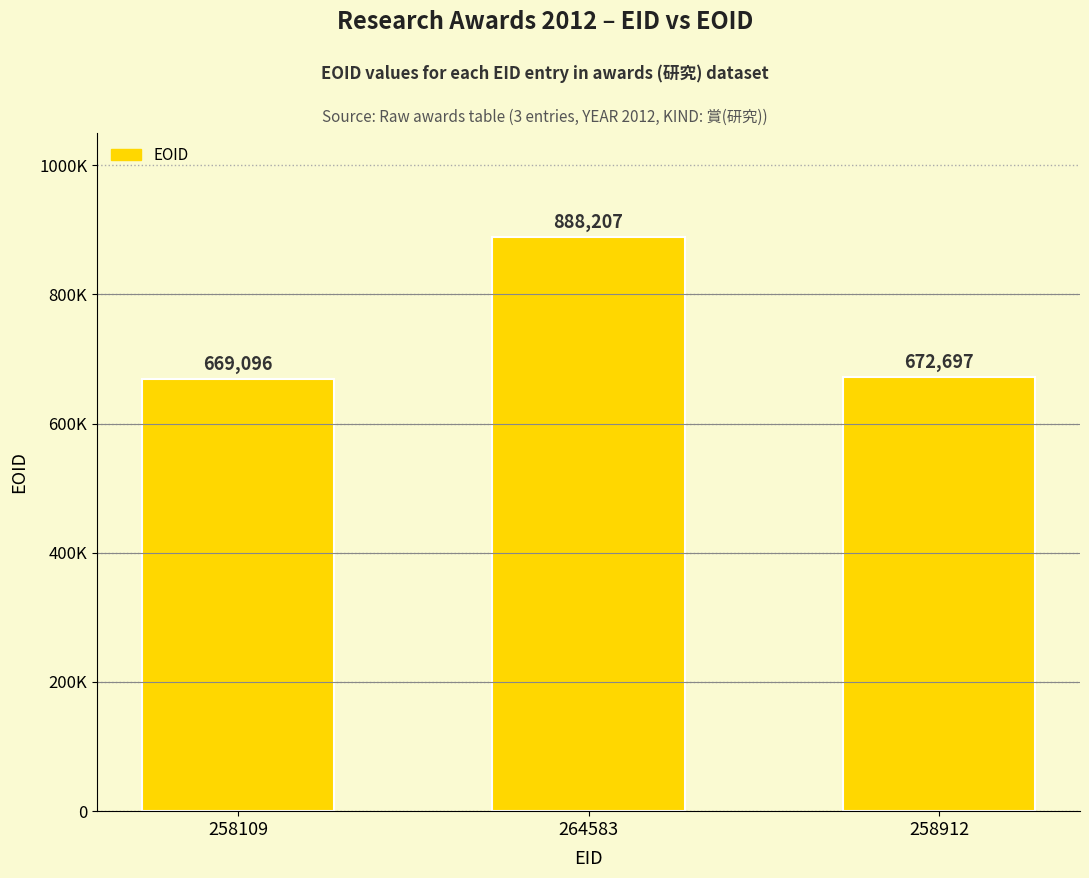

Are the bars horizontal?

No